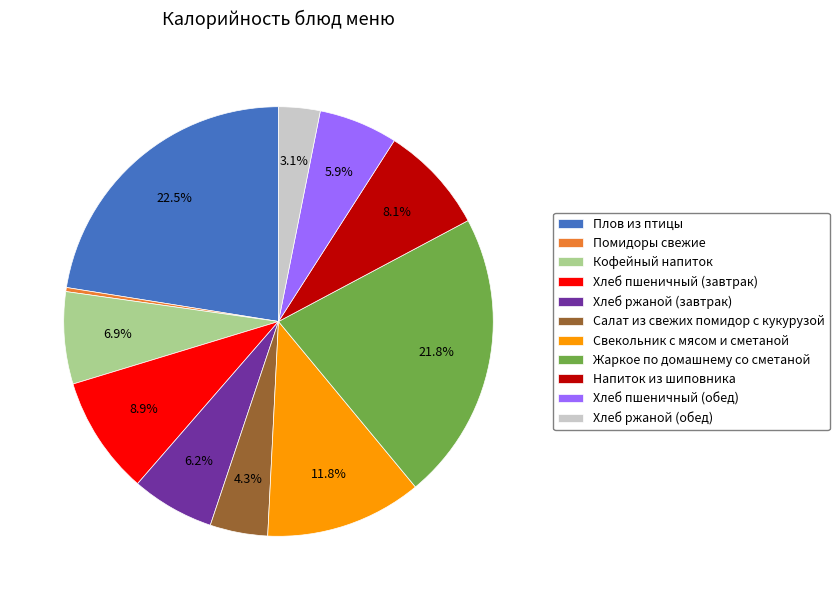

Does Салат из свежих помидор с кукурузой represent more than half of the total?

No